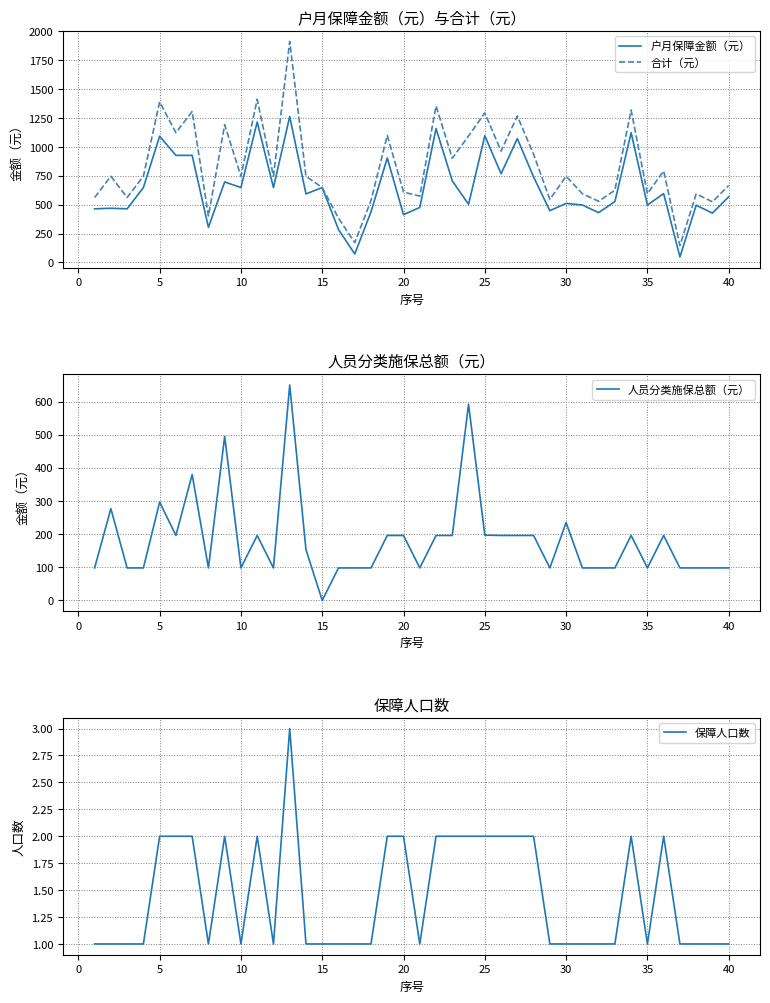

Which series has the largest total across all categories?

合计（元）